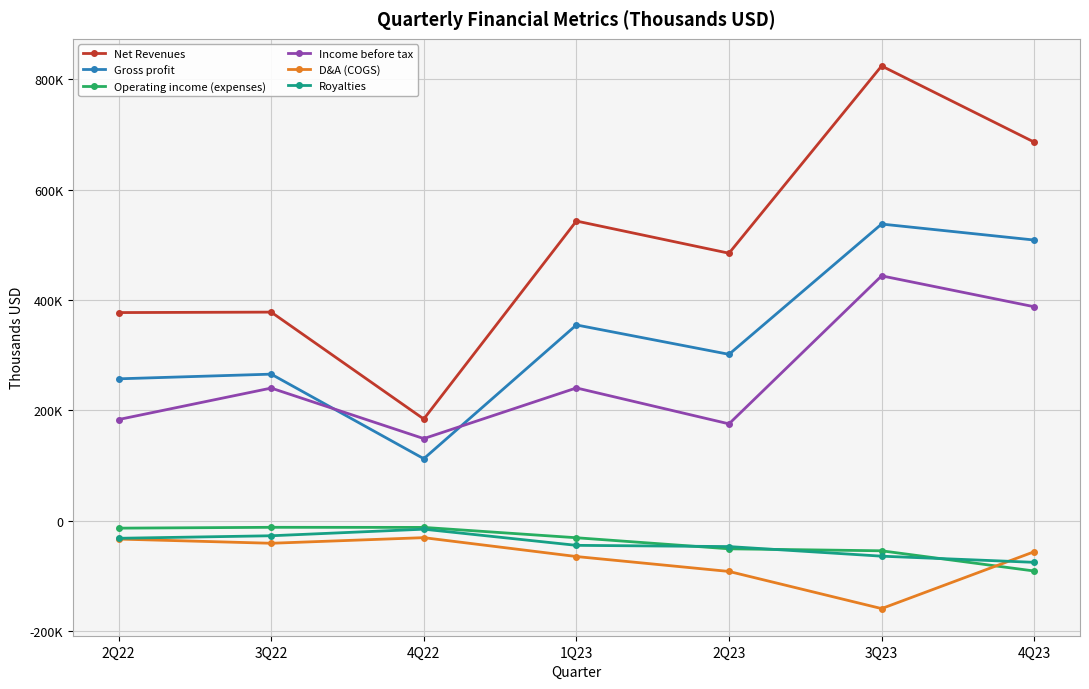

What are all the series names shown in the legend?

Net Revenues, Gross profit, Operating income (expenses), Income before tax, D&A (COGS), Royalties